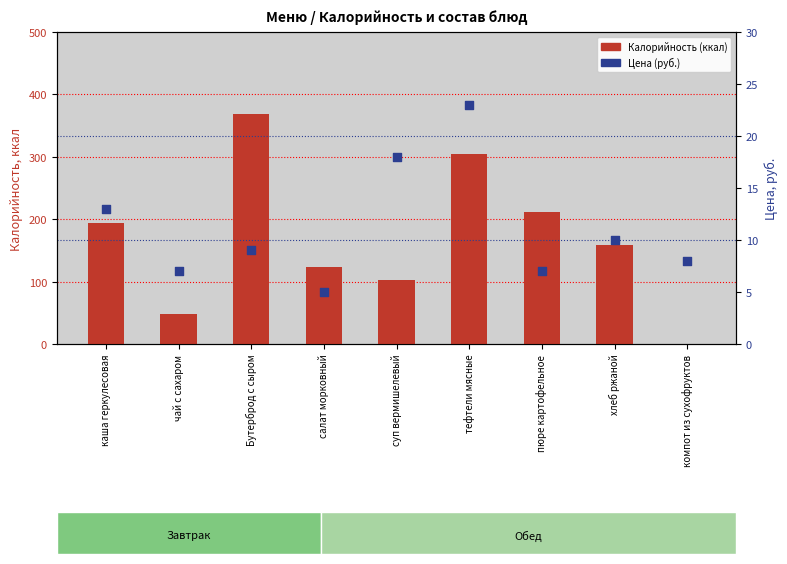

Is the value of Цена (руб.) at Бутерброд с сыром greater than the value of Калорийность (ккал) at хлеб ржаной?

No